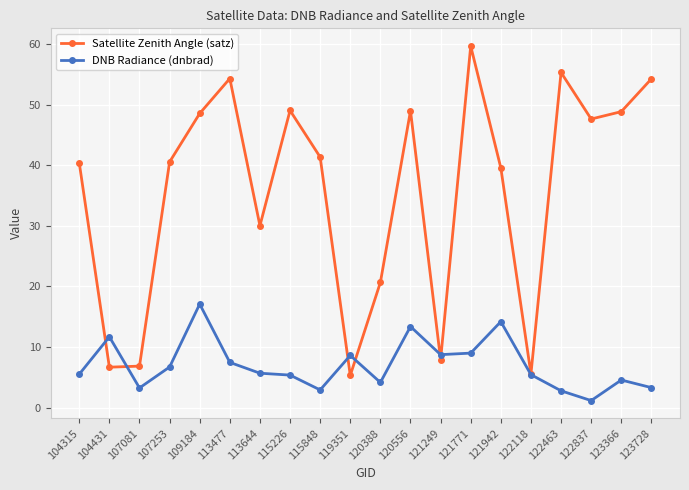

Between 119351 and 121942, which series saw the biggest shift?

Satellite Zenith Angle (satz)